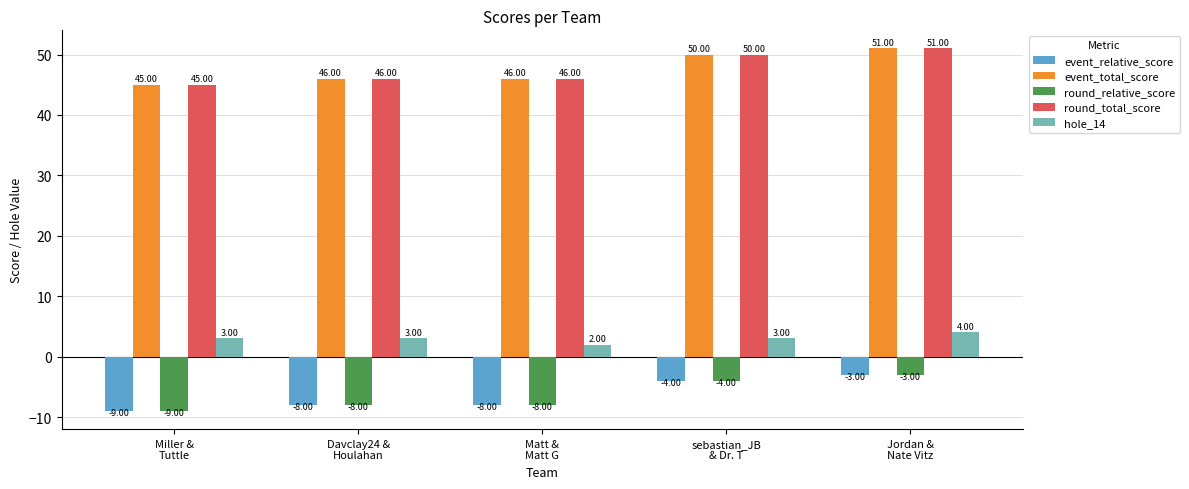

Reading left to right, transcribe all the data shown in this chart.

event_relative_score: Miller &
Tuttle=-9	Davclay24 &
Houlahan=-8	Matt &
Matt G=-8	sebastian_JB
& Dr. T=-4	Jordan &
Nate Vitz=-3
event_total_score: Miller &
Tuttle=45	Davclay24 &
Houlahan=46	Matt &
Matt G=46	sebastian_JB
& Dr. T=50	Jordan &
Nate Vitz=51
round_relative_score: Miller &
Tuttle=-9	Davclay24 &
Houlahan=-8	Matt &
Matt G=-8	sebastian_JB
& Dr. T=-4	Jordan &
Nate Vitz=-3
round_total_score: Miller &
Tuttle=45	Davclay24 &
Houlahan=46	Matt &
Matt G=46	sebastian_JB
& Dr. T=50	Jordan &
Nate Vitz=51
hole_14: Miller &
Tuttle=3	Davclay24 &
Houlahan=3	Matt &
Matt G=2	sebastian_JB
& Dr. T=3	Jordan &
Nate Vitz=4